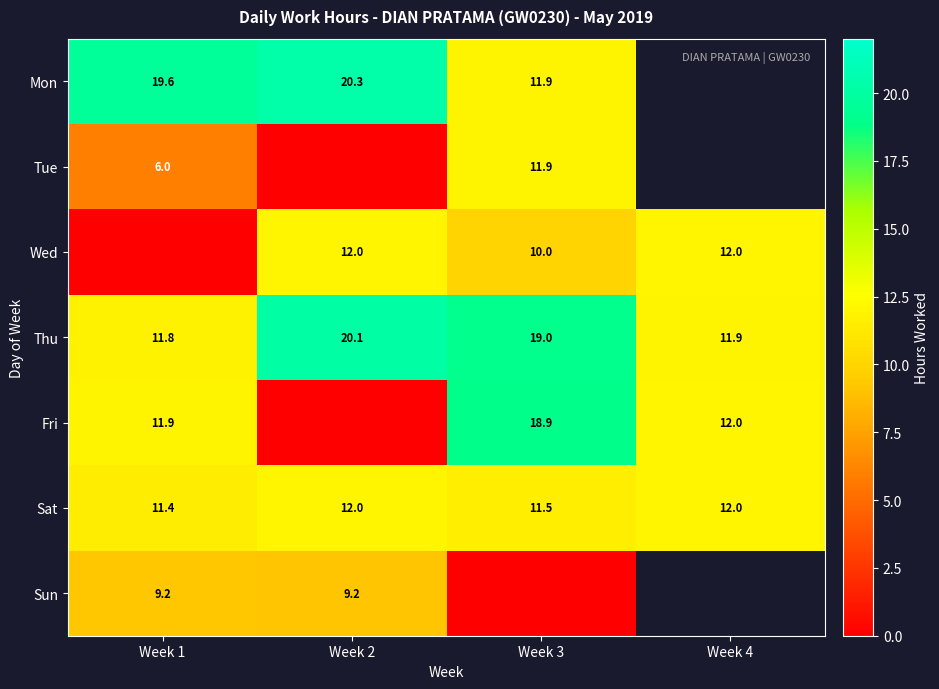

Which has a higher value, Week 3 or Week 2?

Week 2